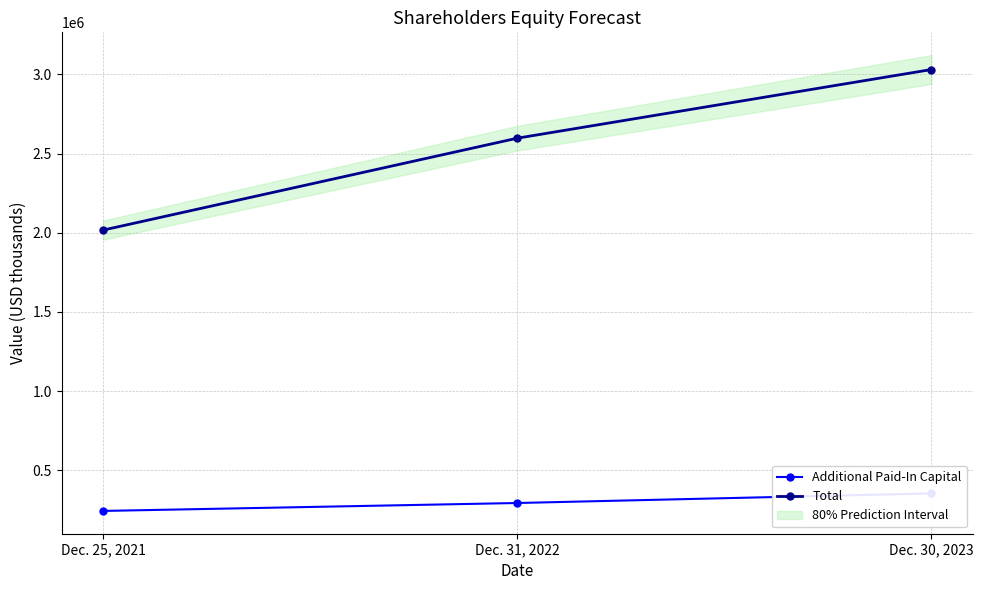

At how many categories does at least one series exceed 947934?

3